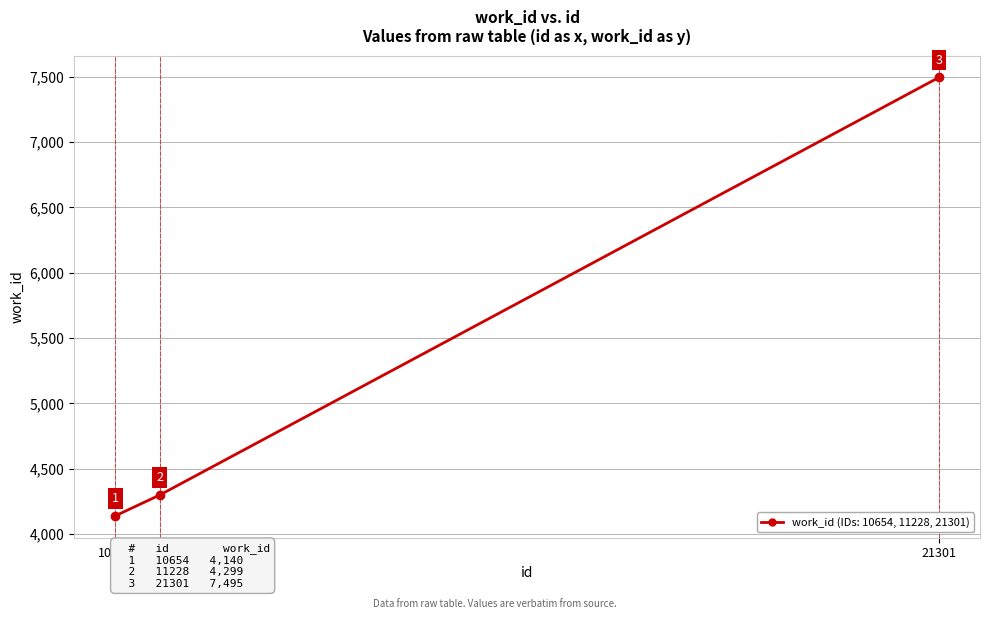

What value does the data have at 21301?

7495